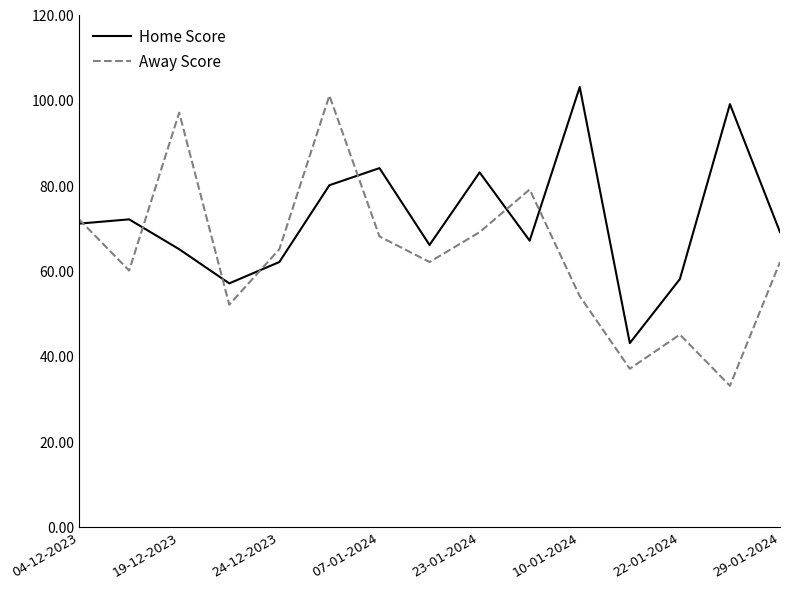

At how many categories does at least one series exceed 61?

12